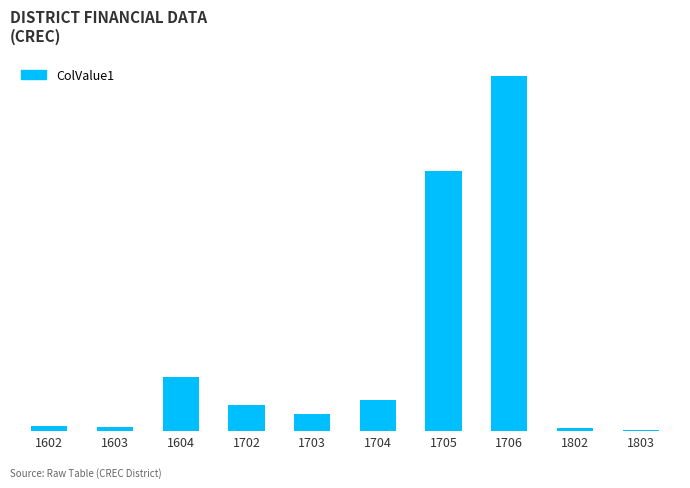

Reading left to right, list all the values displayed in this chart.

115886	81000	1154512	560269	366592	666181	5515339	7543040	62656	26112